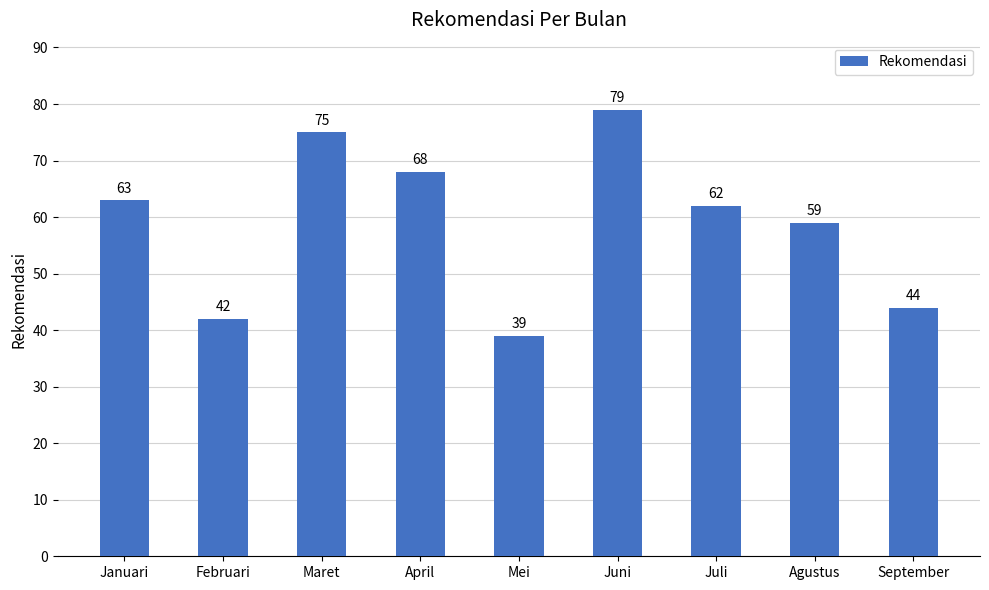

How many series are shown in this chart?

1